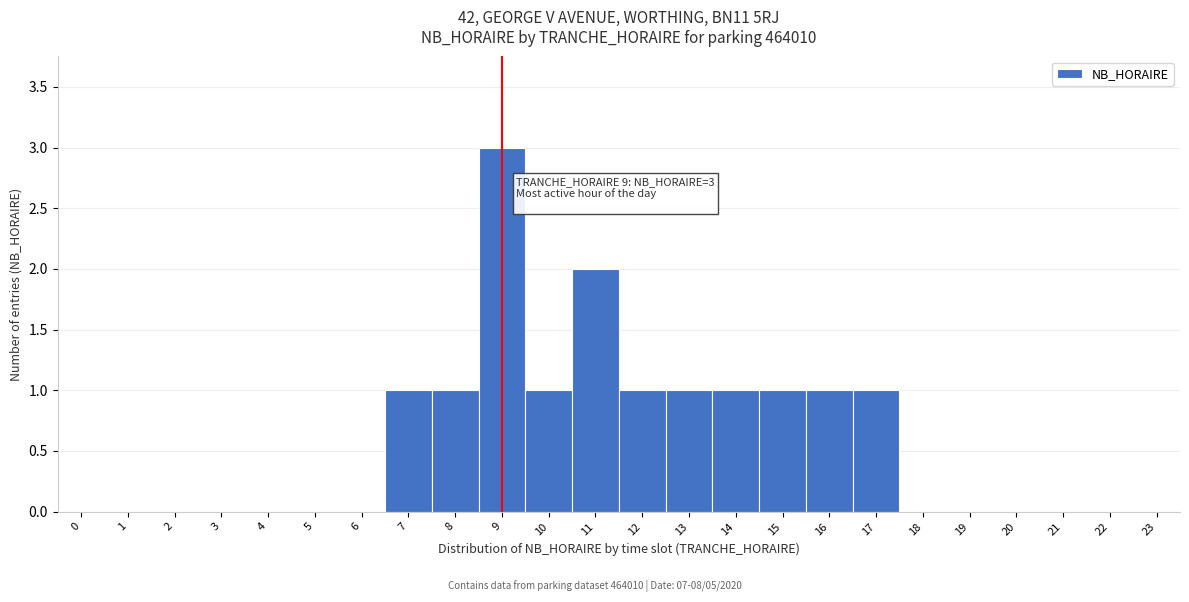

Which range on the x-axis has the tallest bar?

8.5 to 9.5